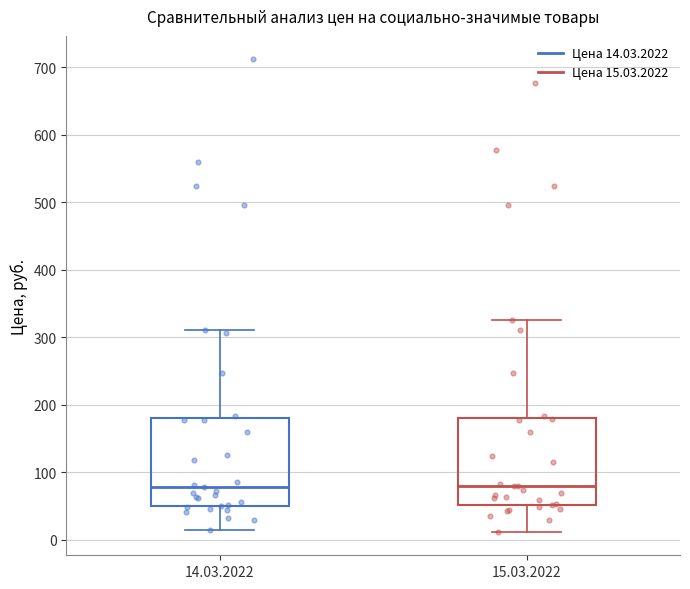

Where is the lower edge of the box for 15.03.2022 on the y-axis? The values are not printed on the chart, so give them approximately, as read against the axis.

50